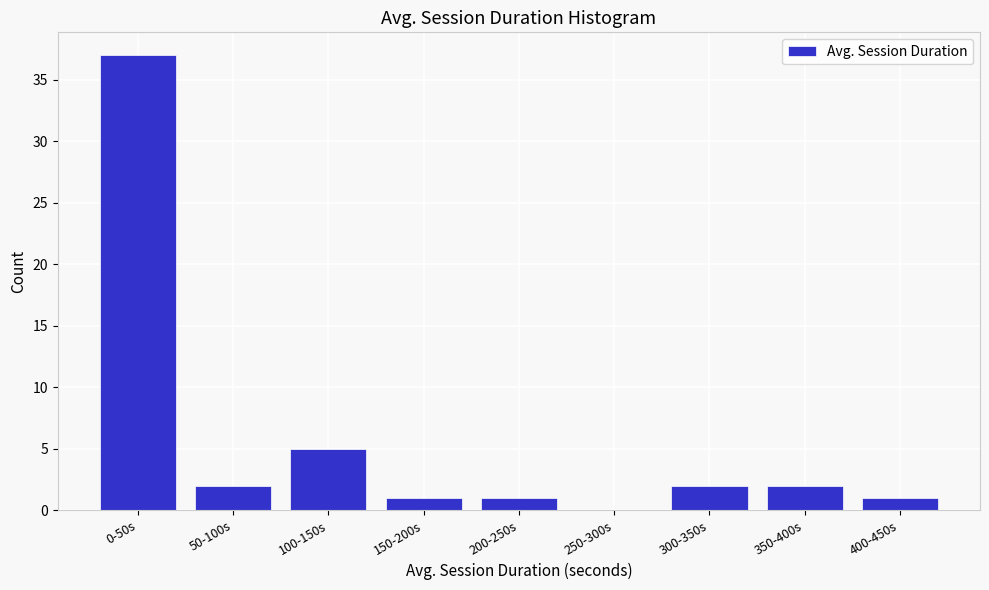

Reading left to right, what are all the values shown in this chart?

0-50s=37	50-100s=2	100-150s=5	150-200s=1	200-250s=1	250-300s=0	300-350s=2	350-400s=2	400-450s=1